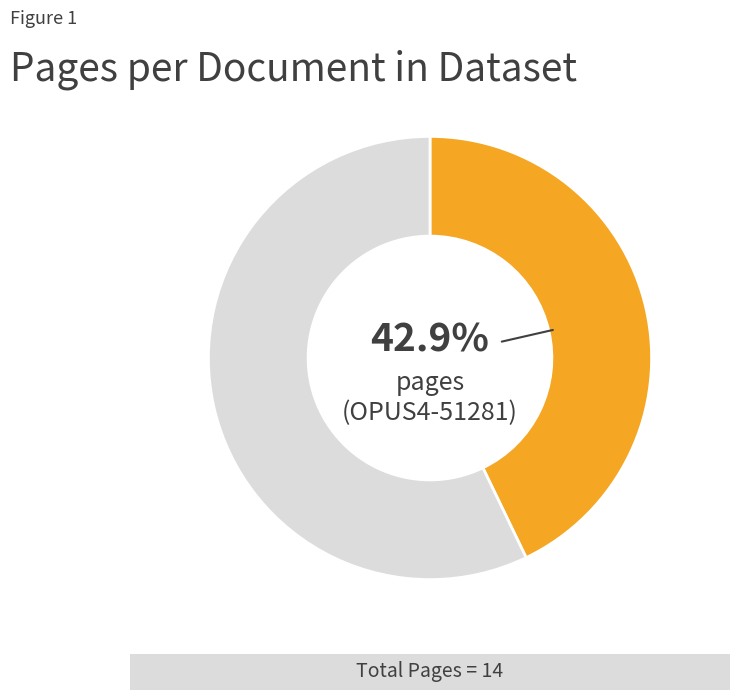

Is there a majority slice in this chart?

Yes